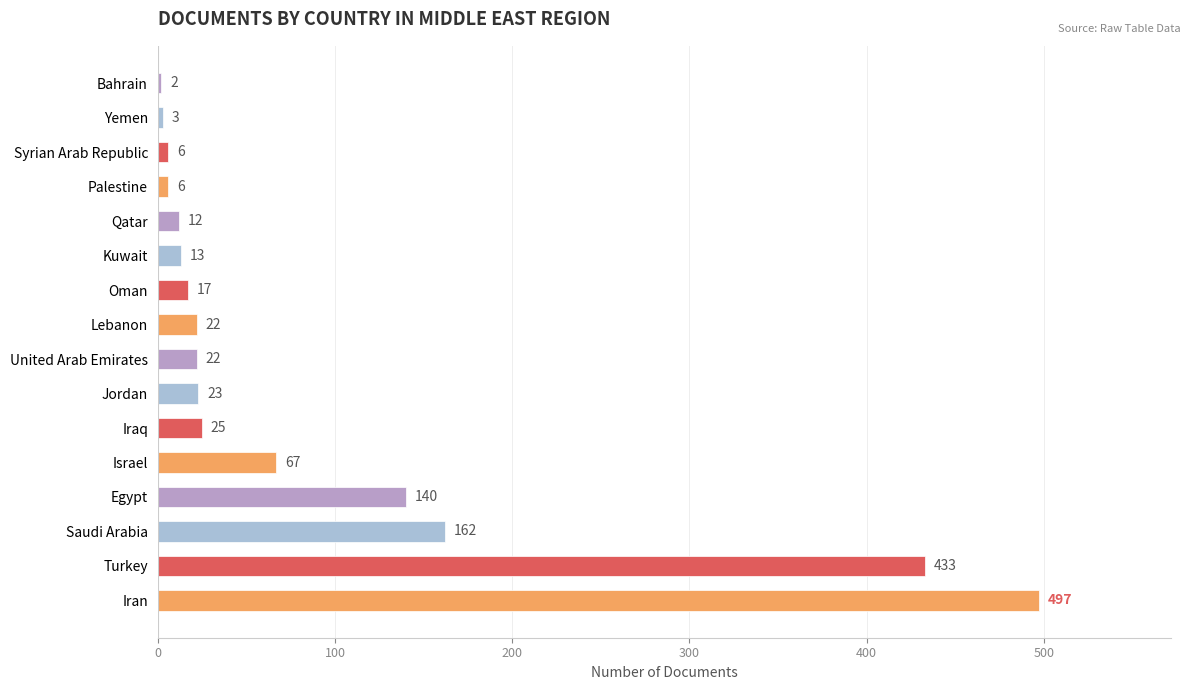

What is the difference between the second highest and second lowest values?

430